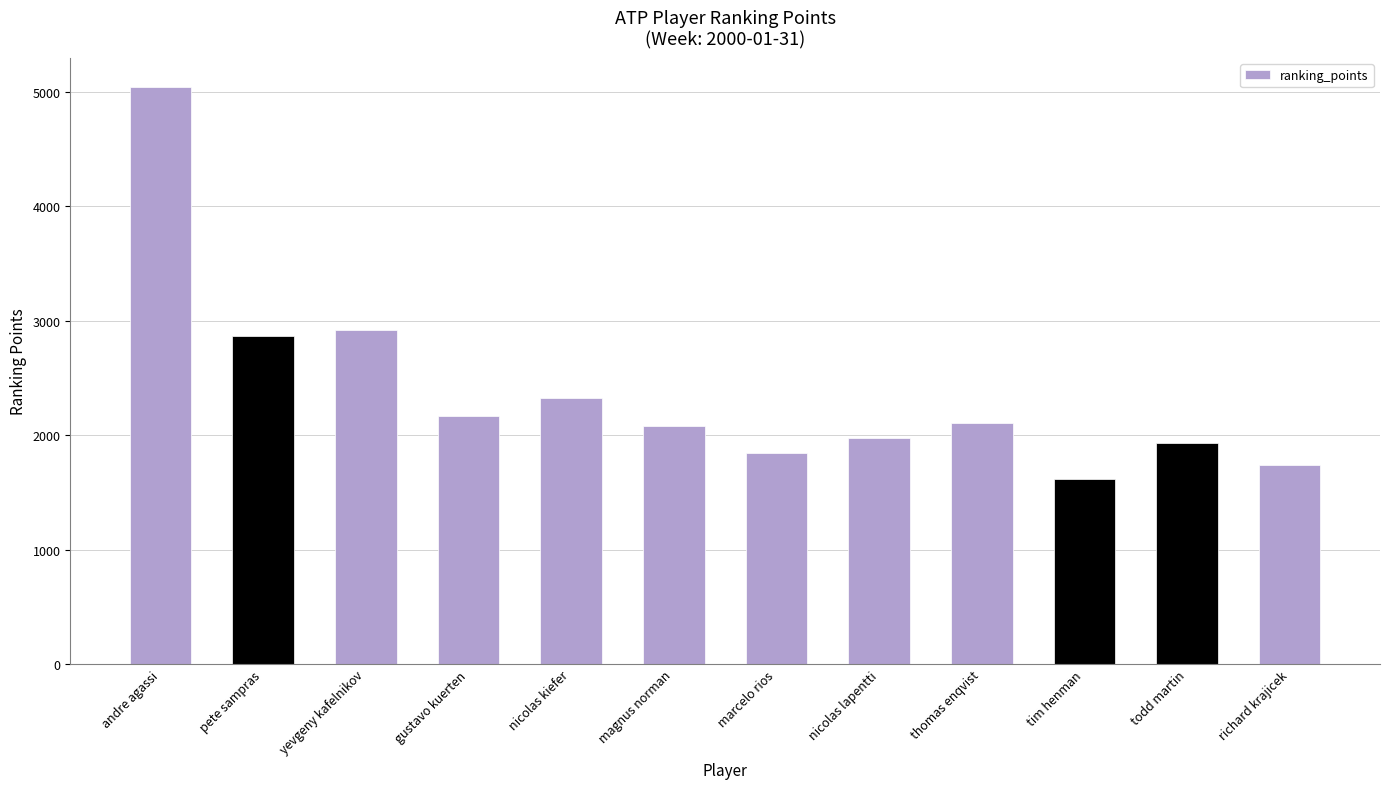

How many distinct data groups are displayed?

1